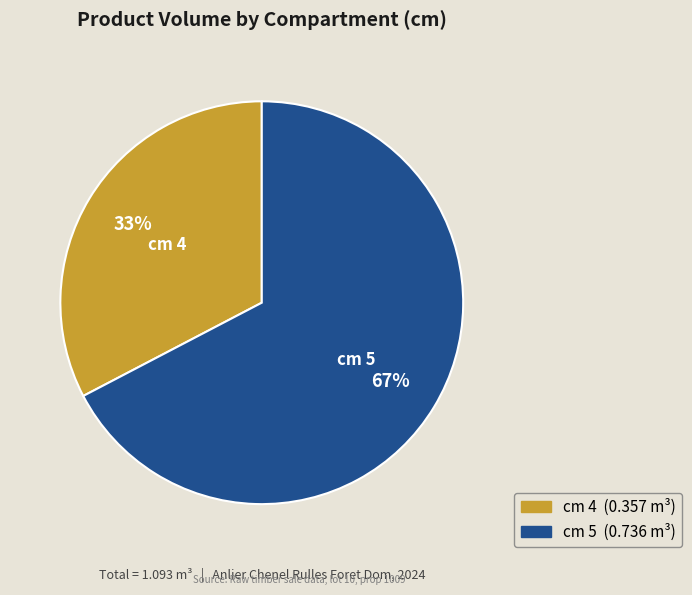

To the nearest percent, what is the average slice percentage?

50%